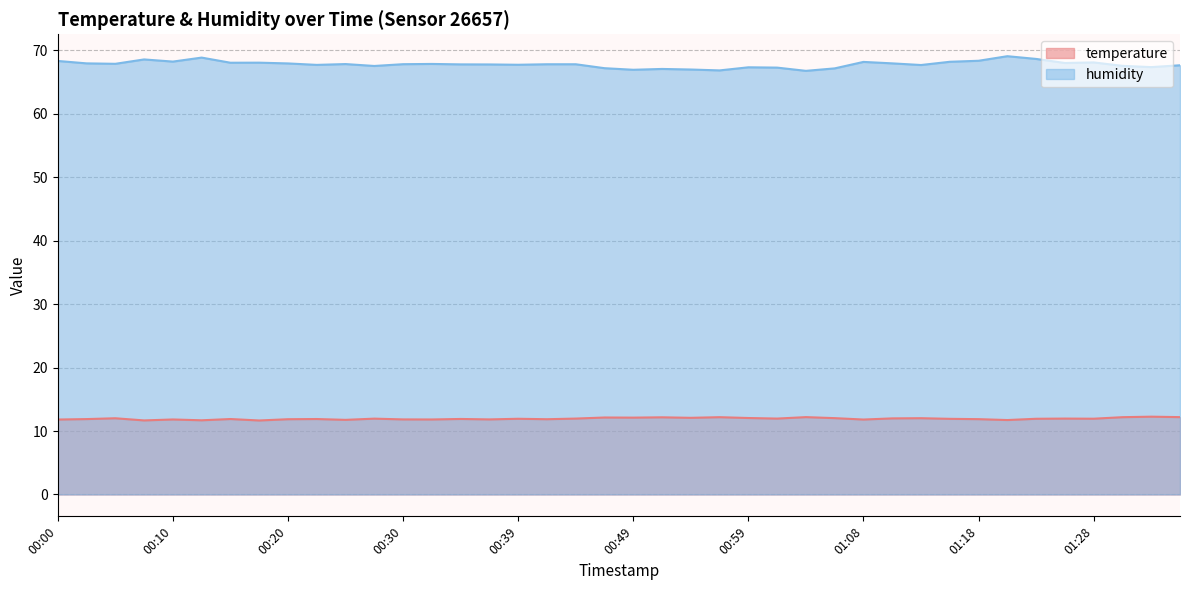

At which category does the chart reach its minimum across all series?

00:17